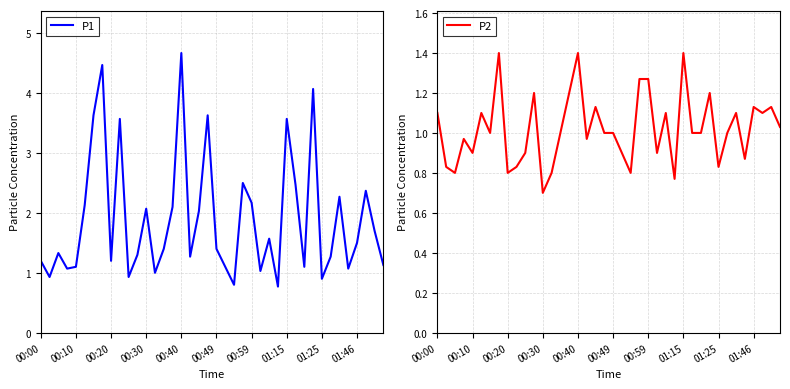

What is the maximum value for P1?

4.7